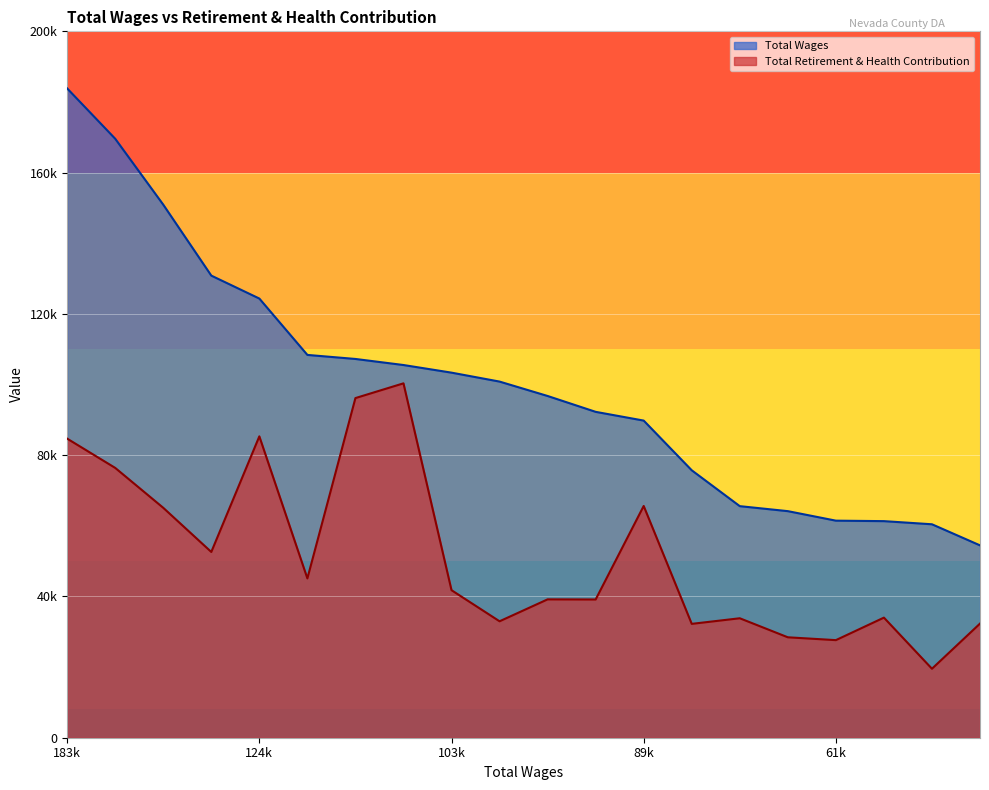

What is the spread (max minus min) of values at 107240?

11077